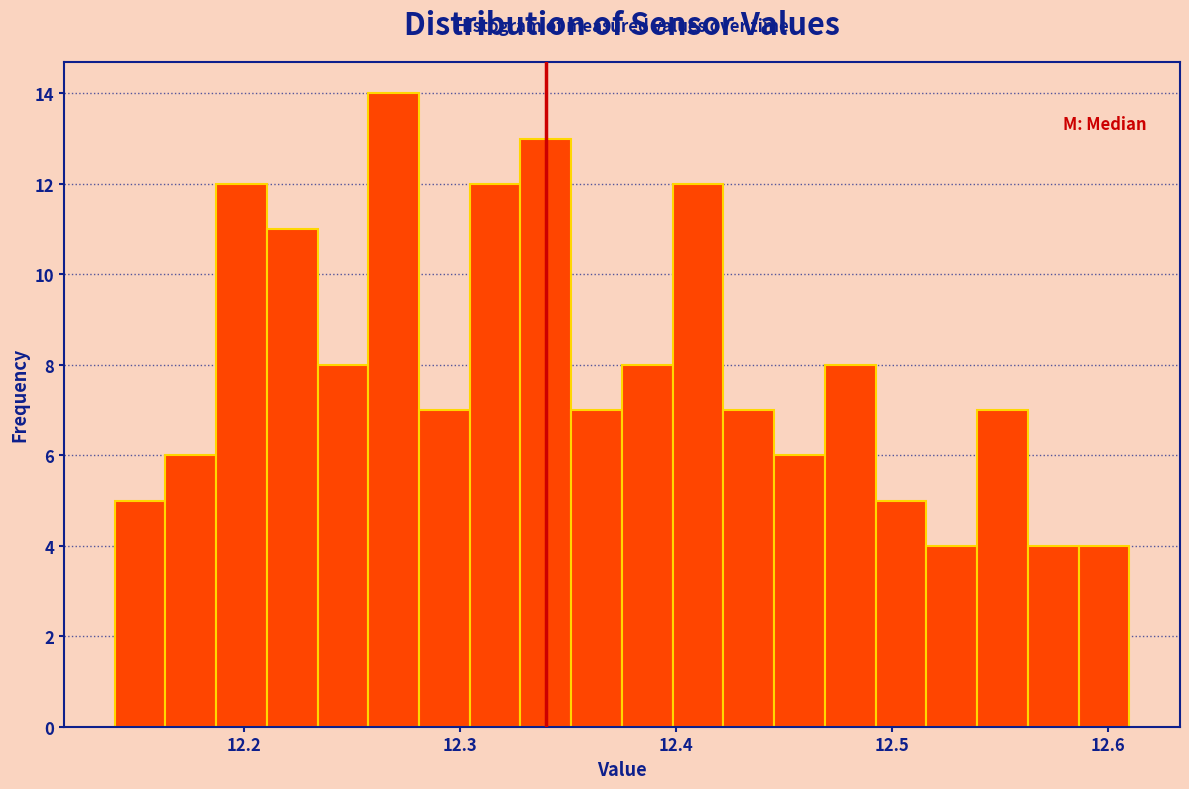

Around what value on the x-axis is the tallest bar? Give the approximate position of its centre, as read against the axis.

12.27